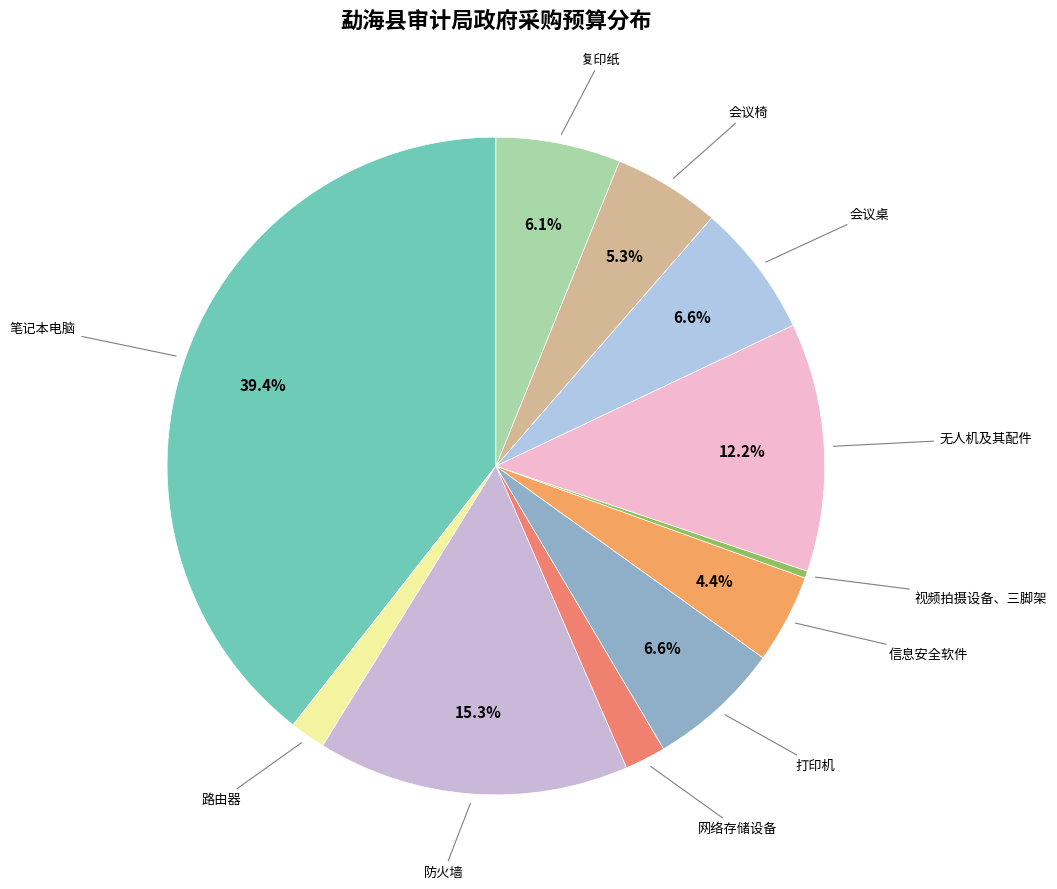

How many slices are in this pie chart?

11